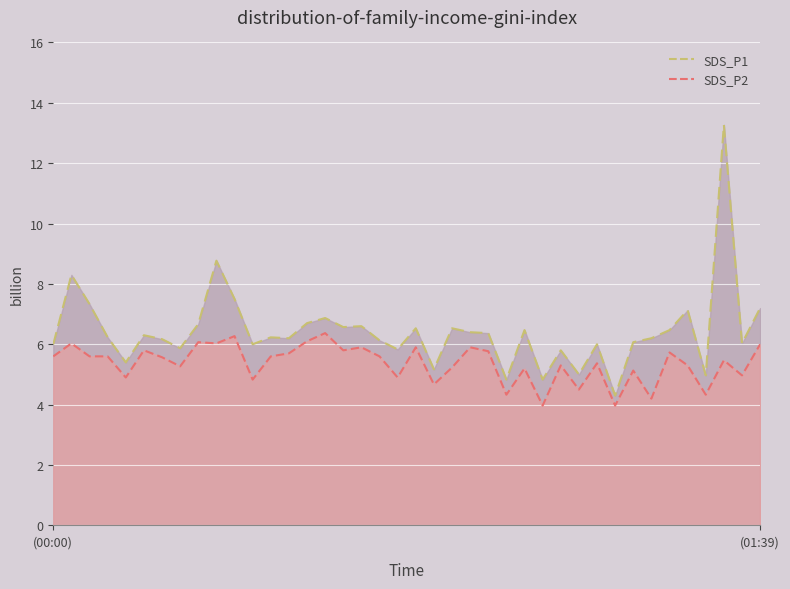

What are all the series names shown in the legend?

SDS_P1, SDS_P2